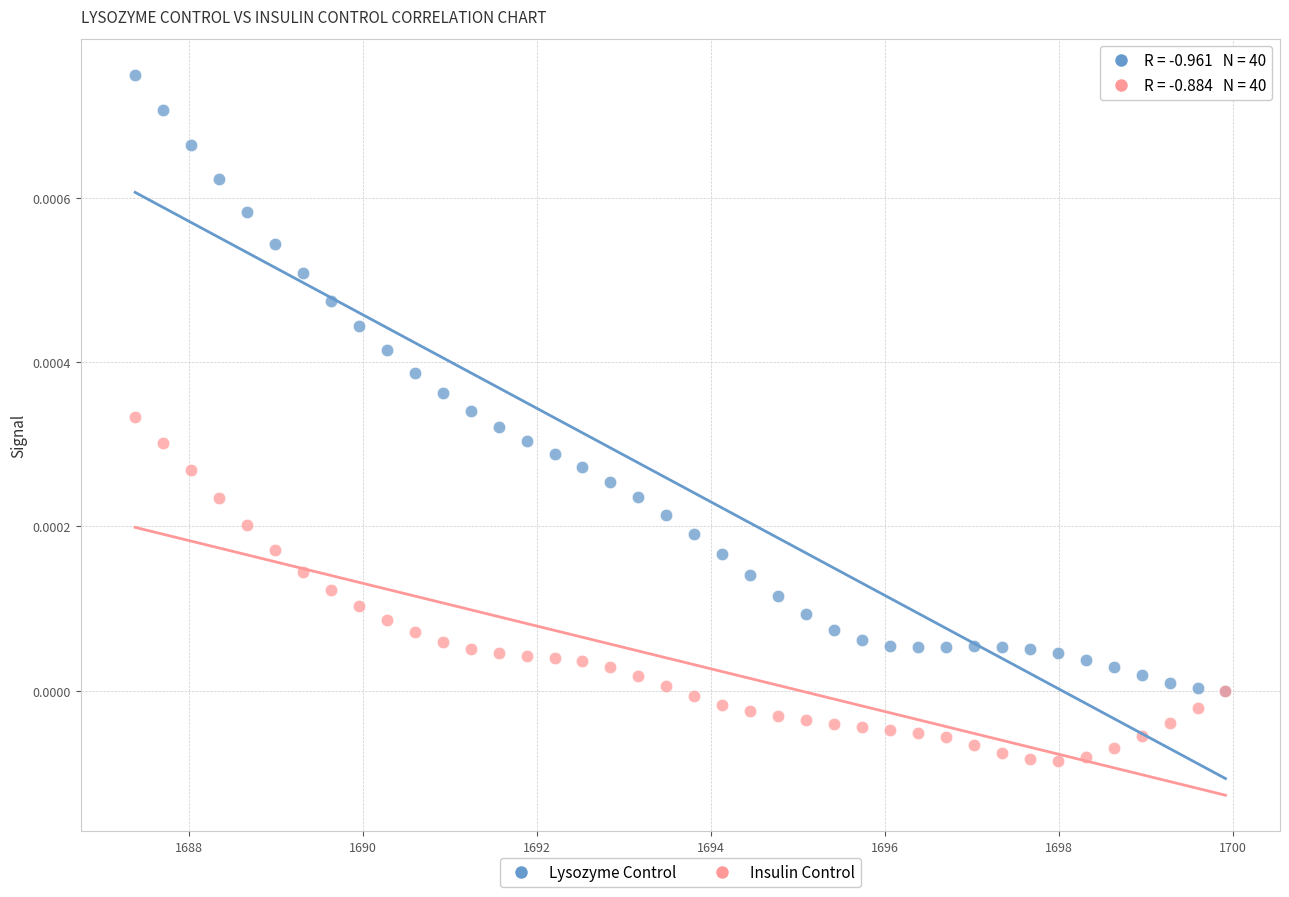

Which series contains the highest Y value?

Lysozyme Control